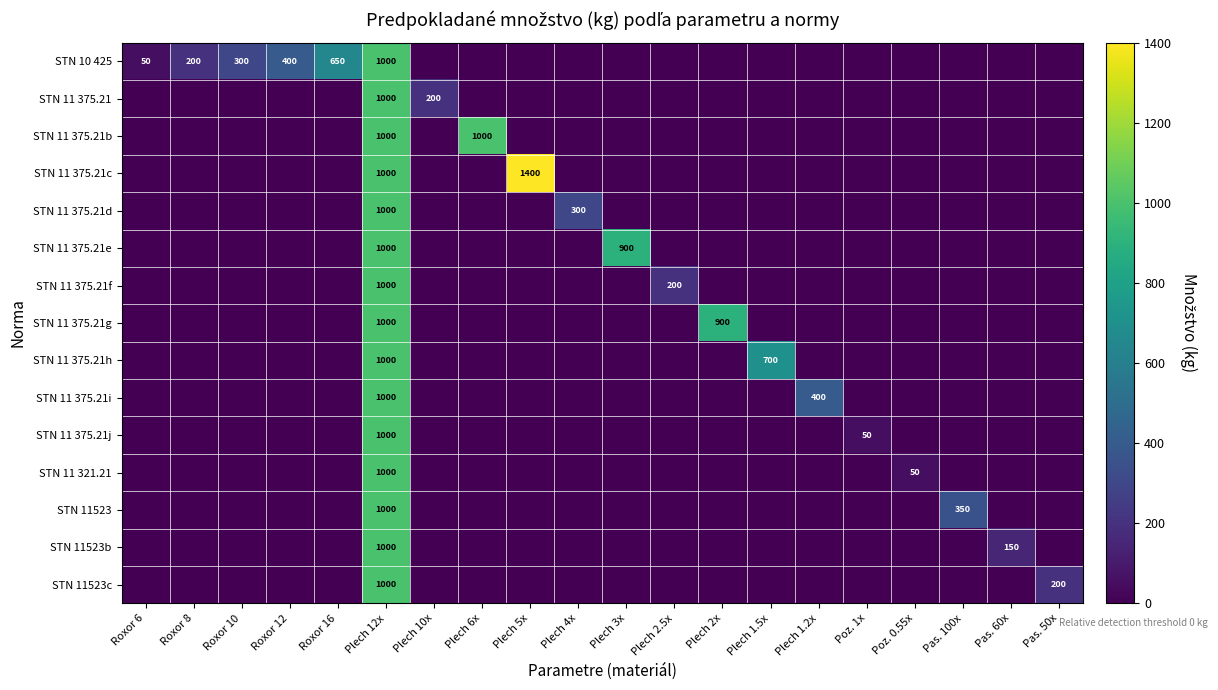

Which has a higher value, Roxor 12 or Roxor 16?

Roxor 16